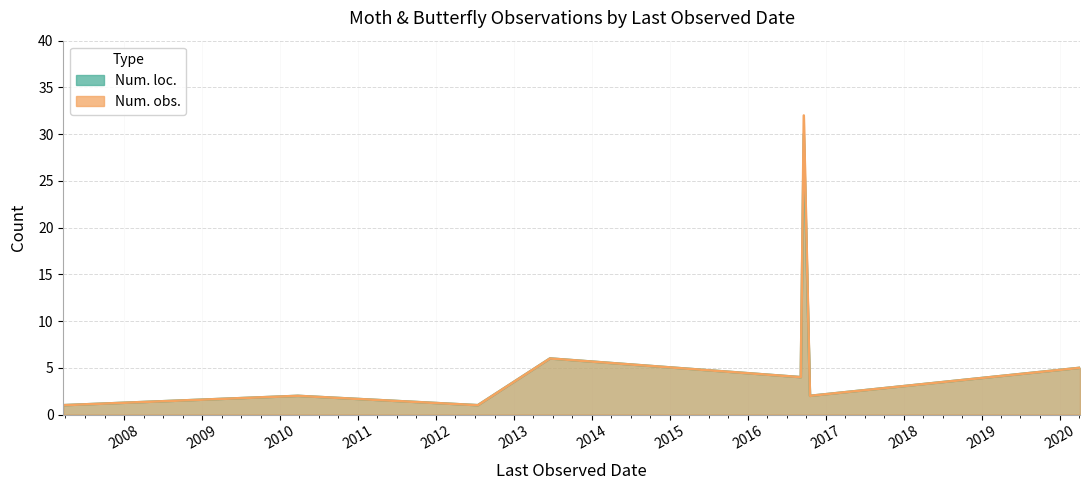

How many data points in Num. obs. are less than 4?

4